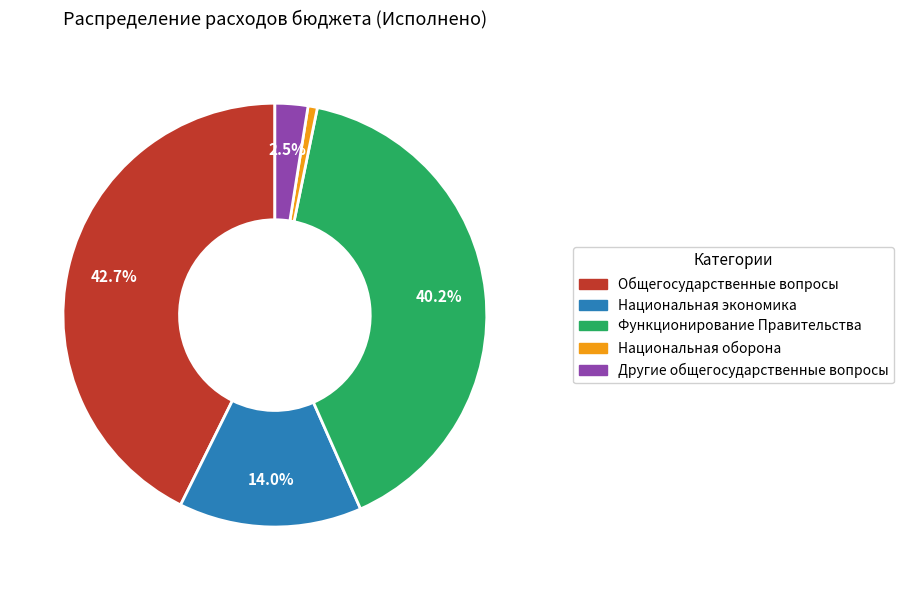

True or false: Функционирование Правительства accounts for 40% of the total.

True